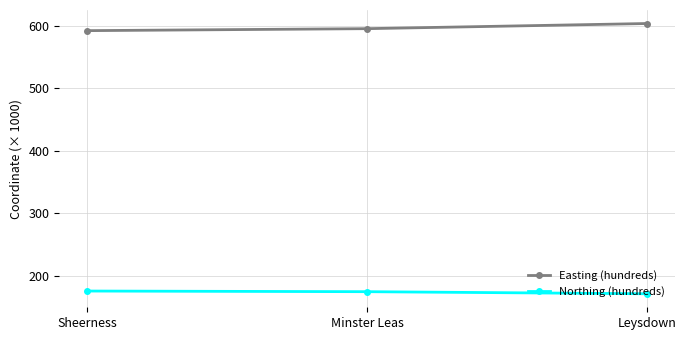

What is the label of the 2nd point from the left?

Minster Leas